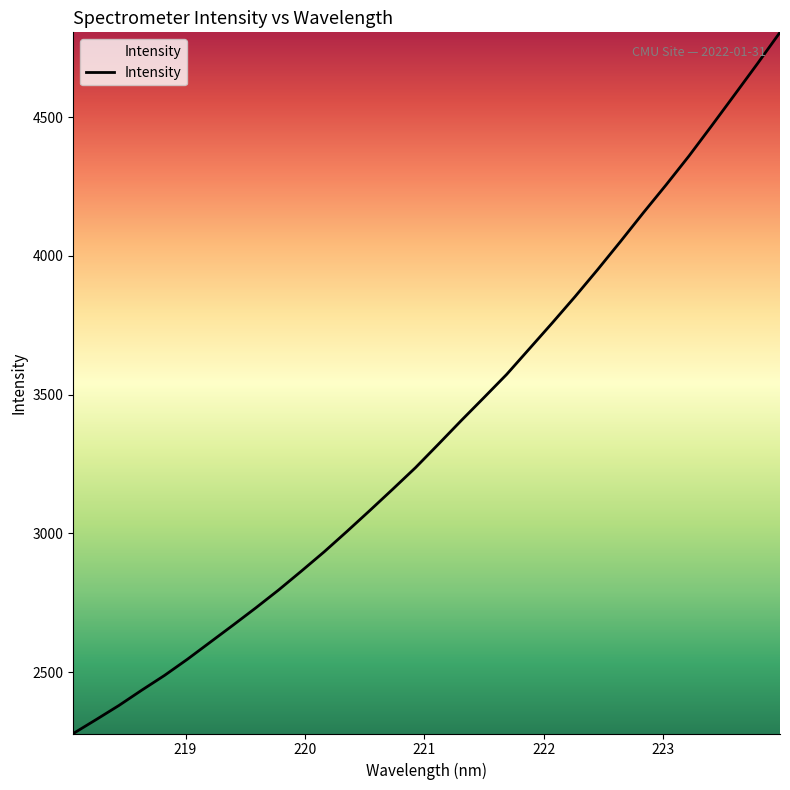

What is the difference between the maximum and minimum values?

2526.4